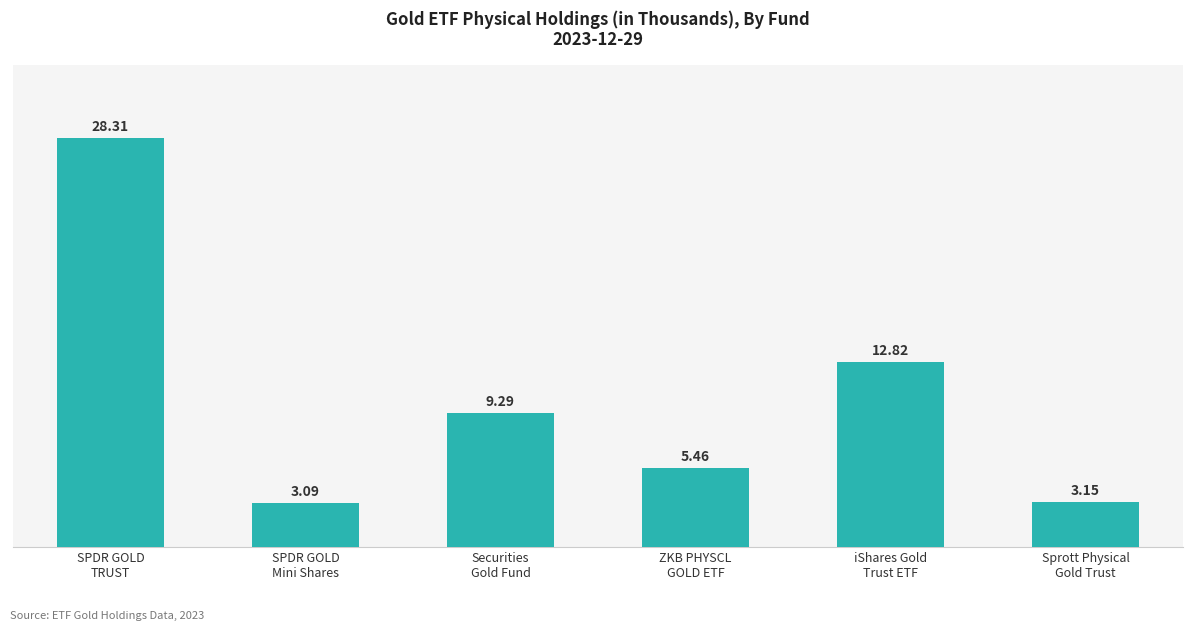

The value at SPDR GOLD
Mini Shares is 3085.2. True or false?

True